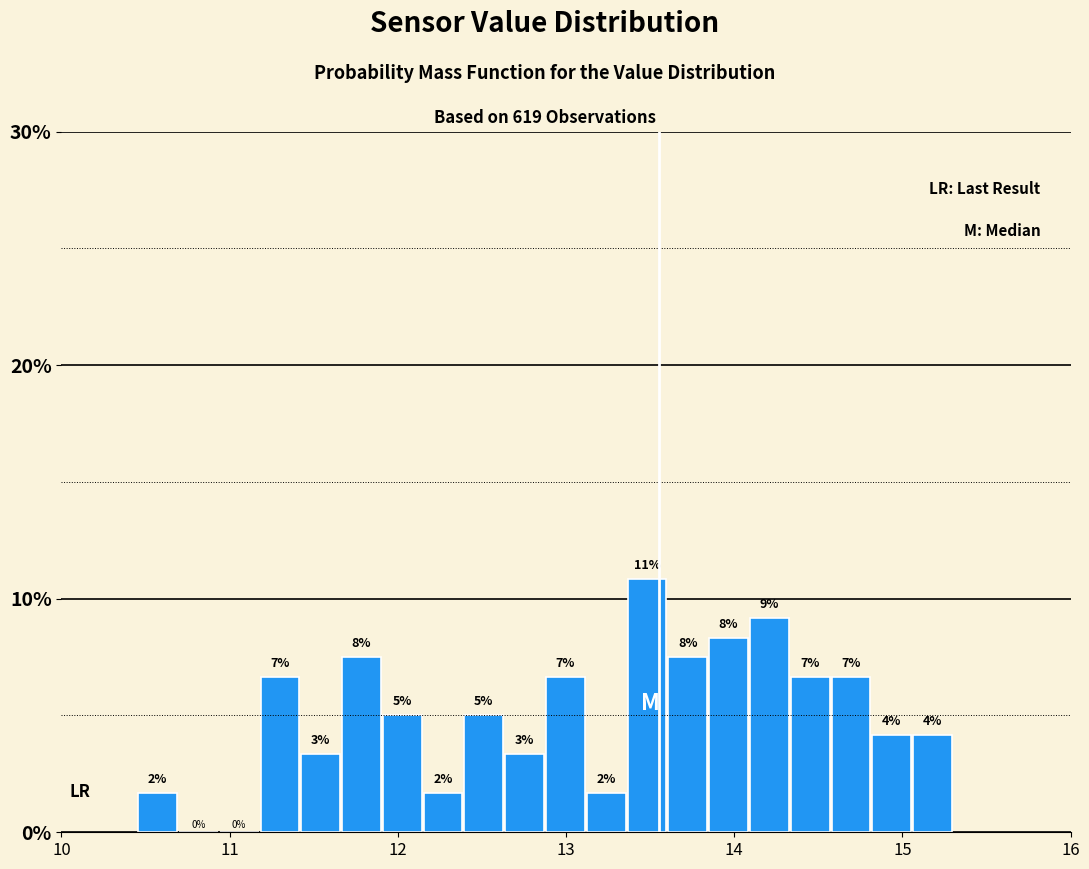

Around what value on the x-axis is the tallest bar? Give the approximate position of its centre, as read against the axis.

13.5